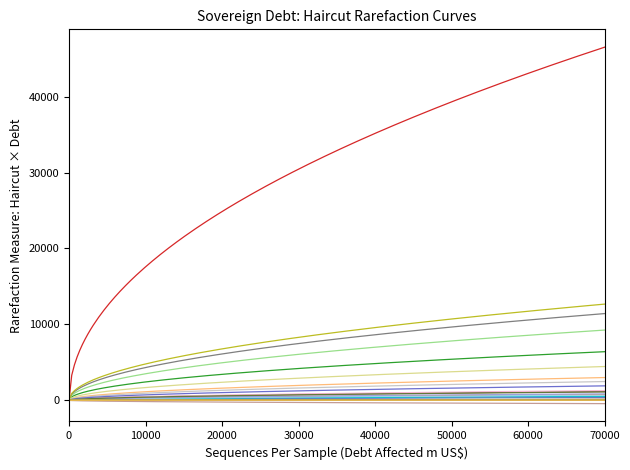

Does the chart have visible grid lines?

No